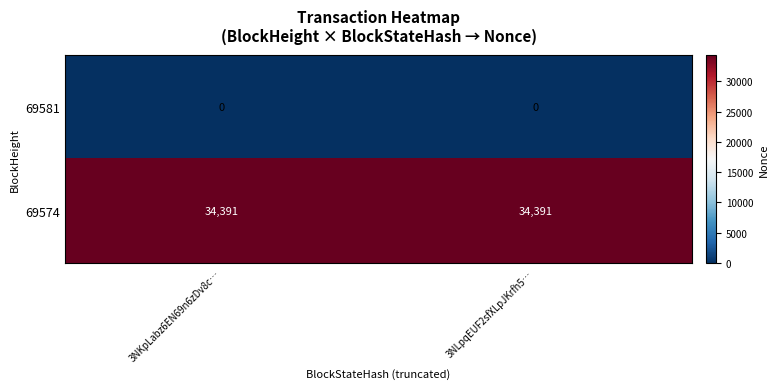

Reading right to left, what are all the values shown in this chart?

69581: 3NLpqEUF2sfXLpJKrfh5…=0	3NKpLabz6EN69n6zDv8c…=0
69574: 3NLpqEUF2sfXLpJKrfh5…=34391	3NKpLabz6EN69n6zDv8c…=34391